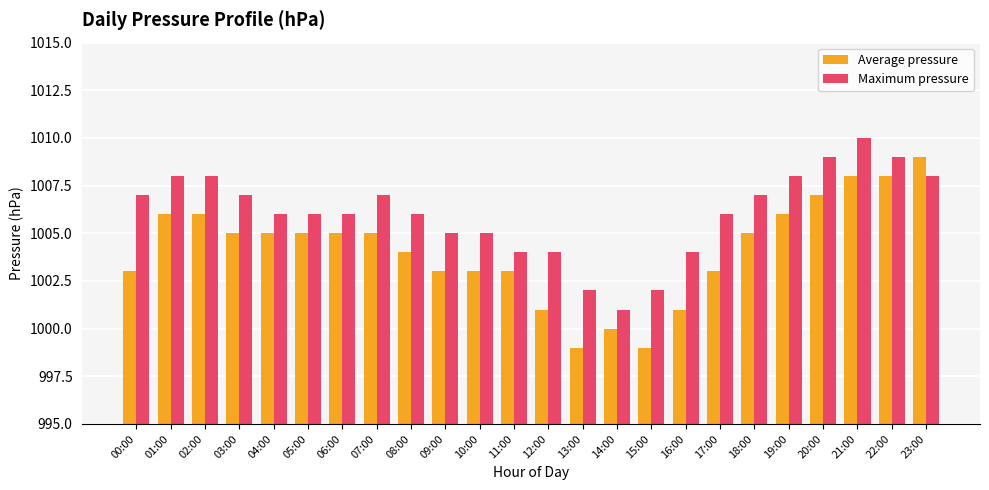

What is the total value across all series at 09:00?

2008